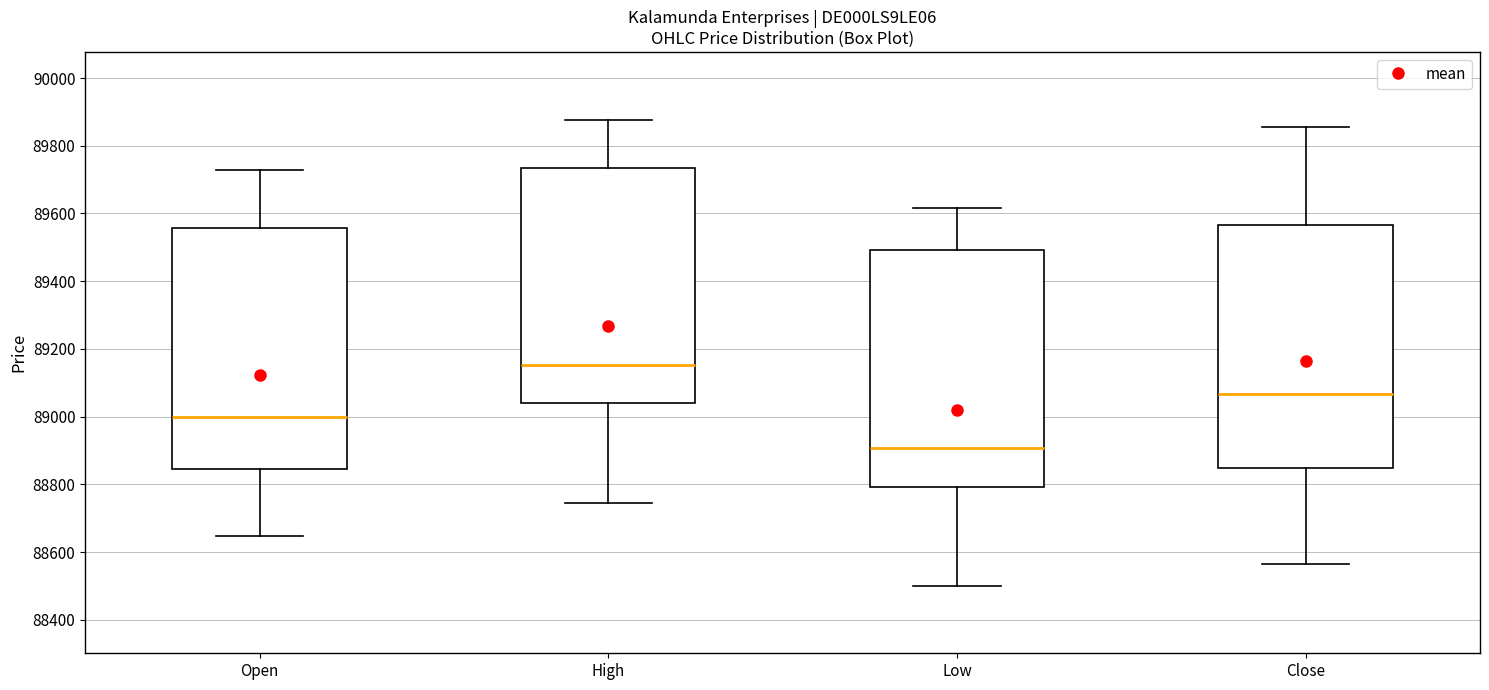

Reading left to right, transcribe this box plot: for each box, give where its median line is, the range the box spans, and where its two whiskers end, as read against the y-axis. The values are not printed on the chart, so give them approximately, as read against the axis.

Open: median 89000, box 88840 to 89560, whiskers 88640 to 89720
High: median 89160, box 89040 to 89740, whiskers 88740 to 89880
Low: median 88900, box 88800 to 89500, whiskers 88500 to 89620
Close: median 89060, box 88840 to 89560, whiskers 88560 to 89860